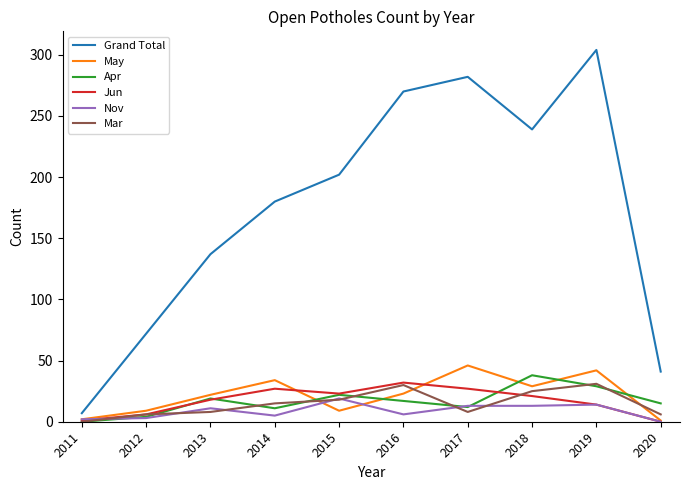

Which series has the widest spread of values?

Grand Total